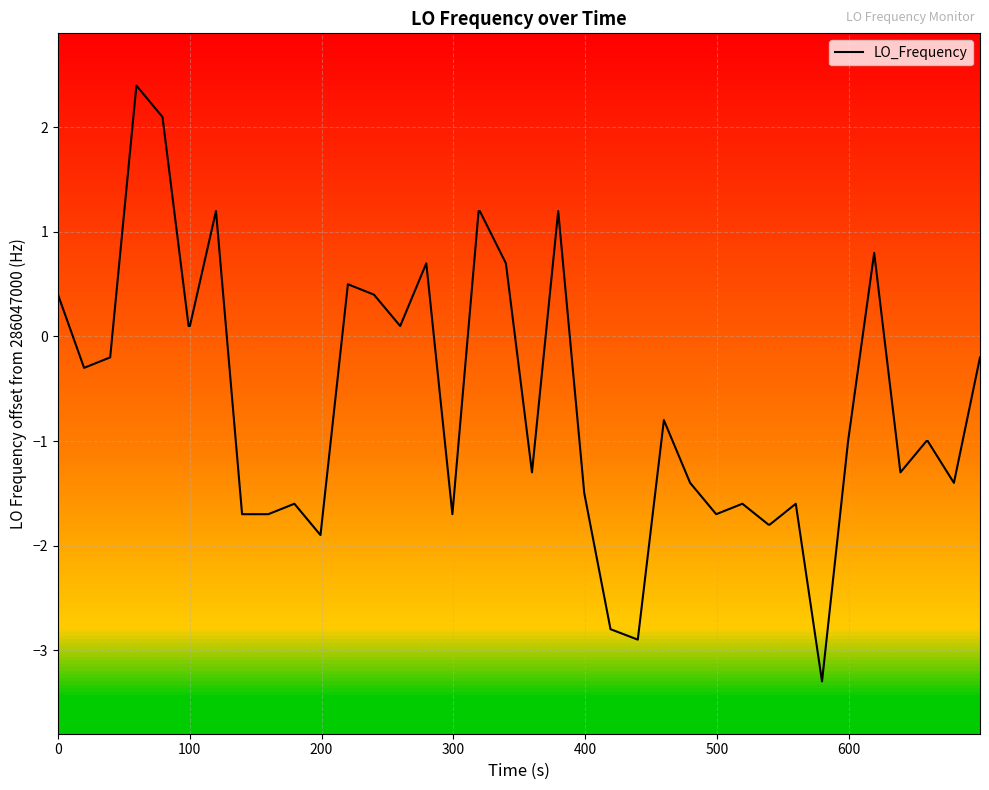

What is the greatest value displayed?

2.4